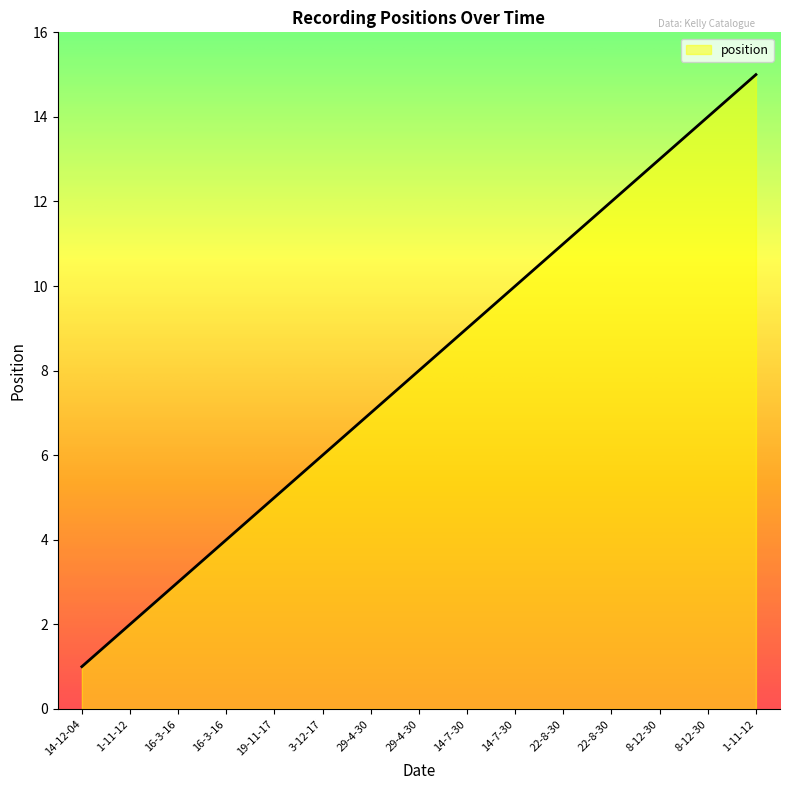

What value does the data have at 8-12-30?

14